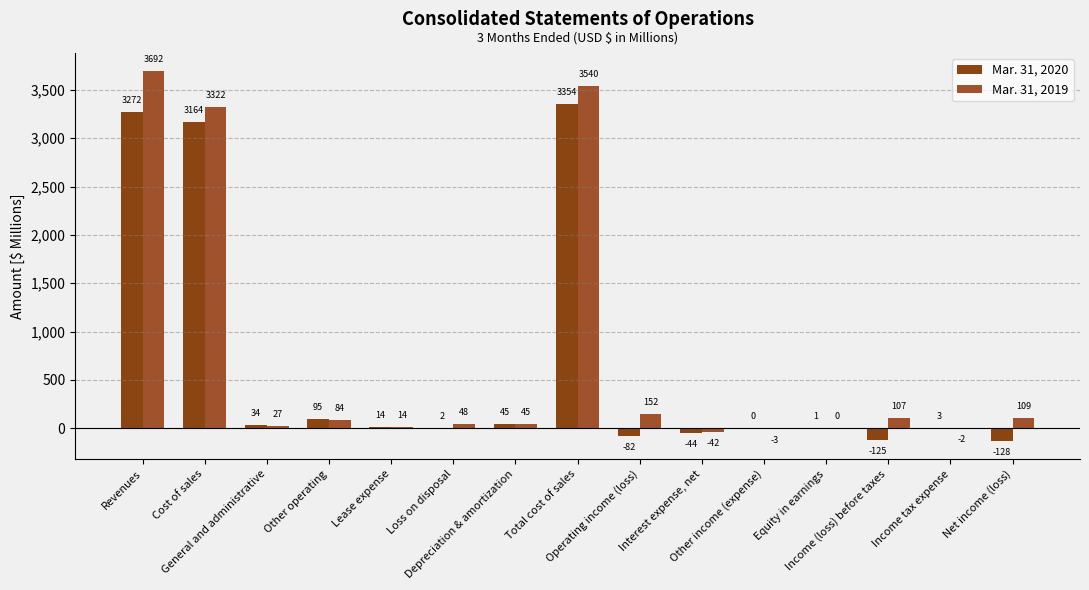

How many groups of bars are there?

15